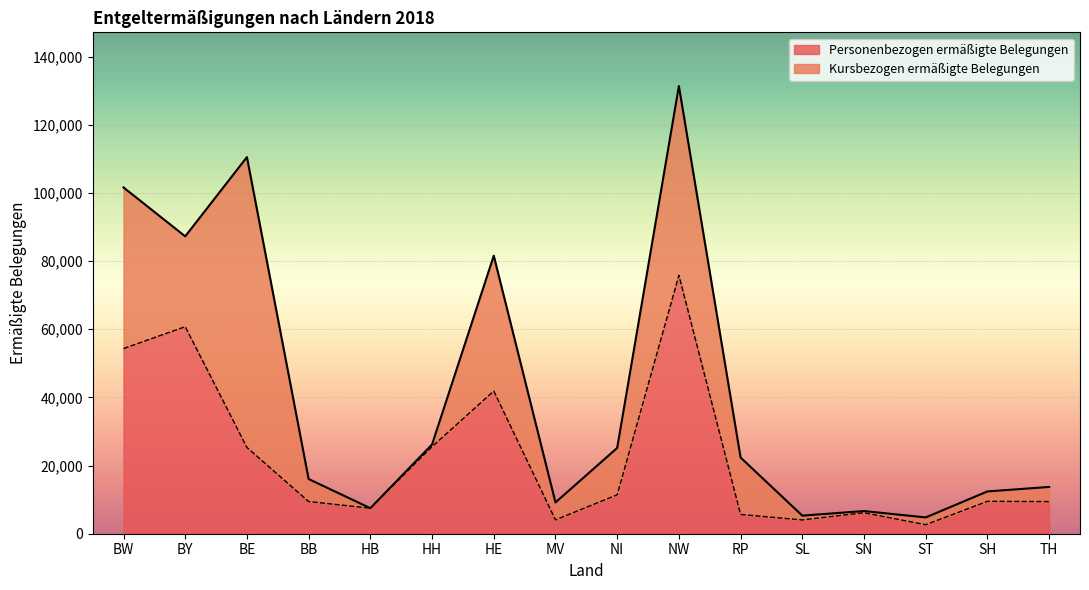

What is the value of the 16th point from the left?

9427